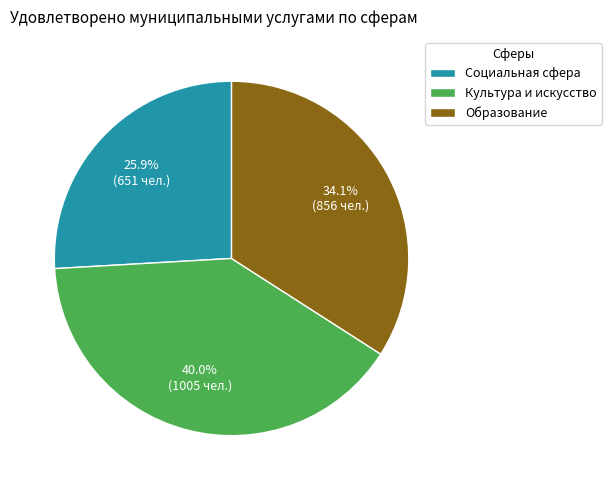

What percentage do Образование and Социальная сфера together represent?

60.0%